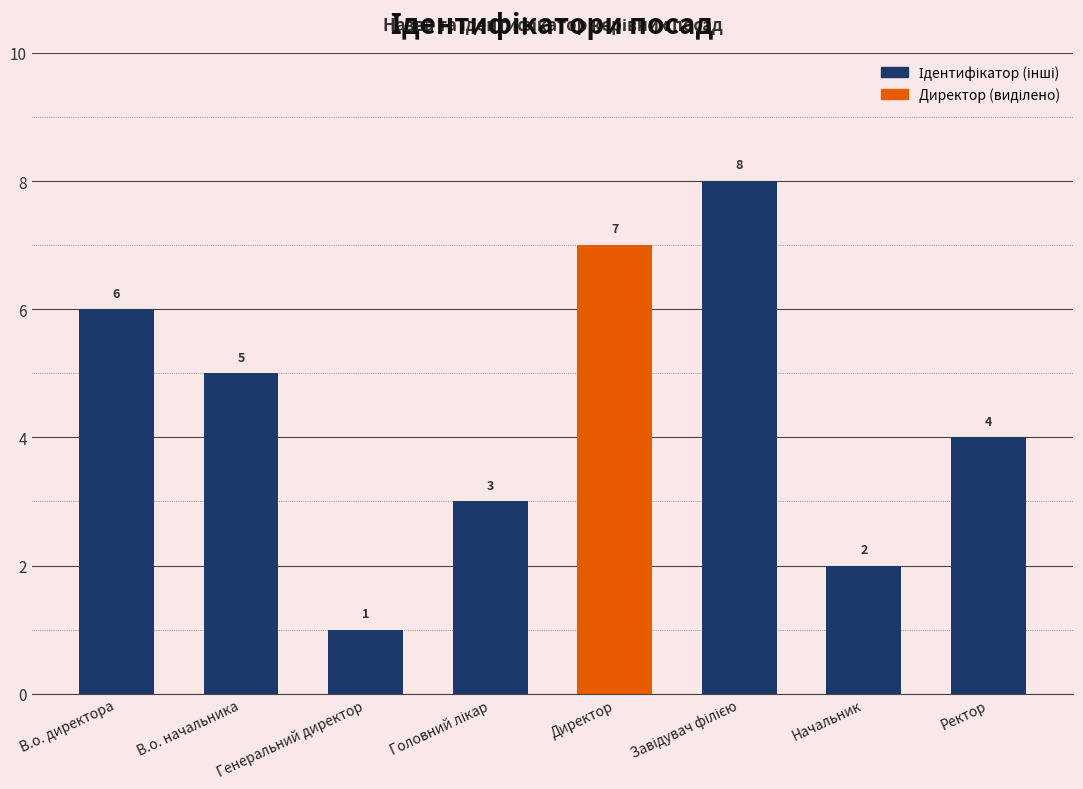

What is the maximum value shown in the chart?

8